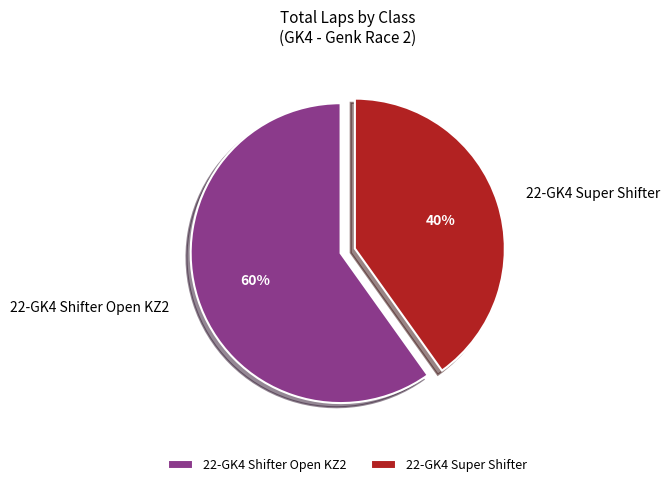

Is the sum of 22-GK4 Super Shifter and 22-GK4 Shifter Open KZ2 greater than half?

Yes